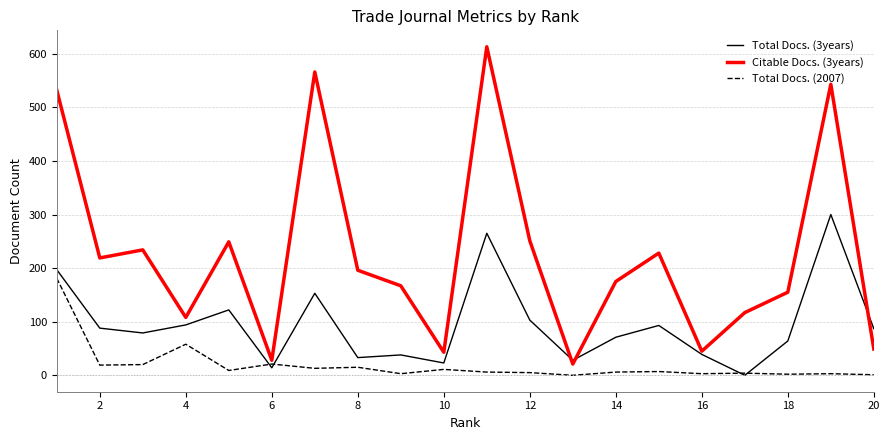

Which series has the largest total across all categories?

Citable Docs. (3years)